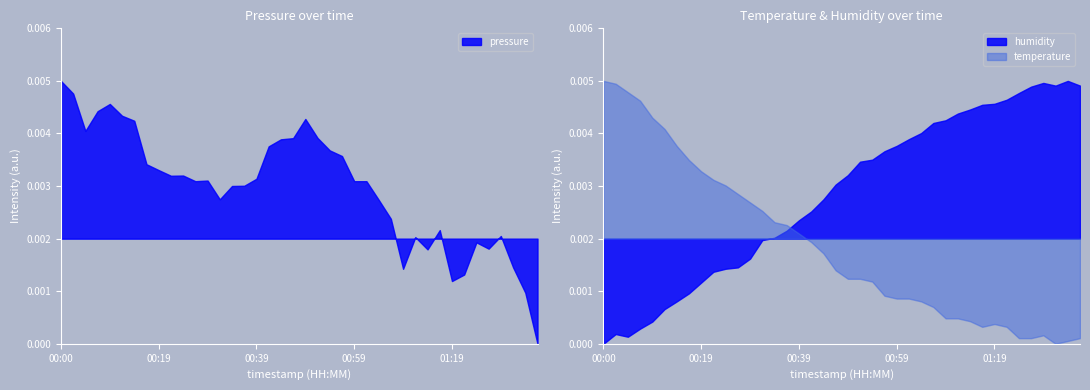

Which category has the highest value in the pressure series?

00:00